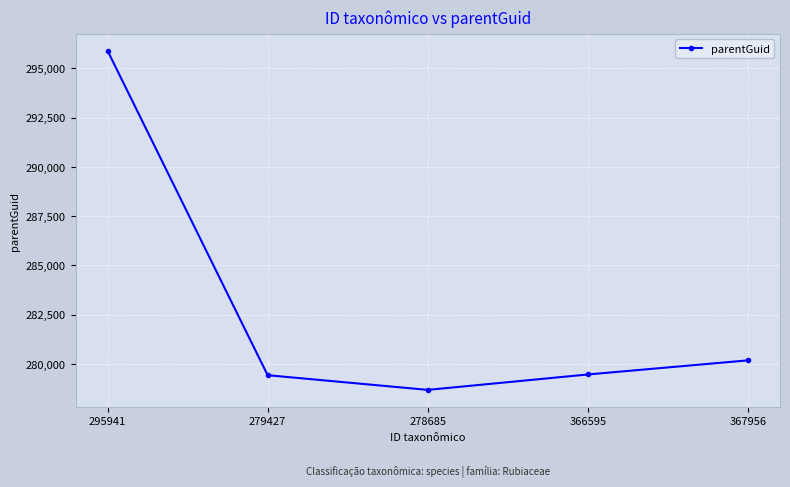

Where is the data nearest to the value 287284?

367956